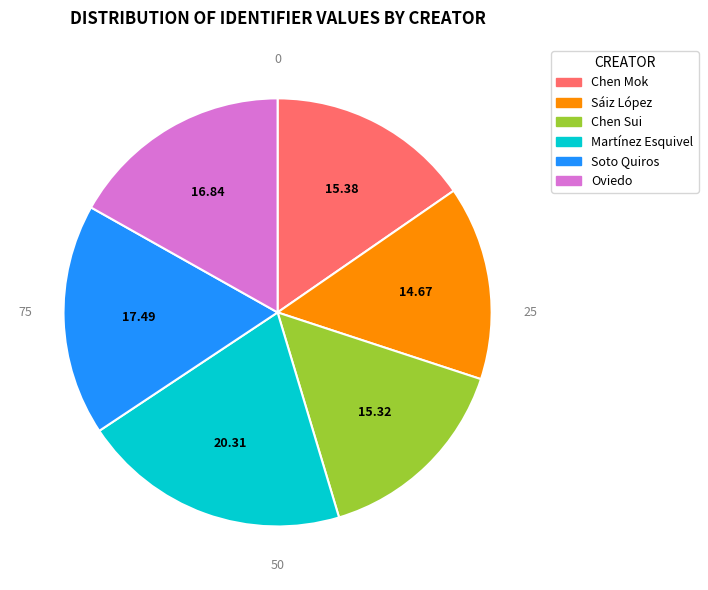

Is there any slice that represents more than half of the pie?

No